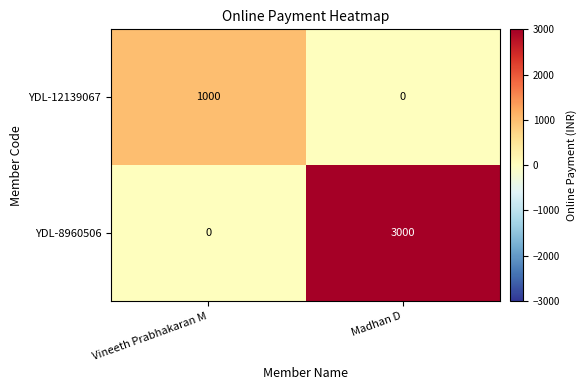

What is the sum of all YDL-8960506 values?

3000